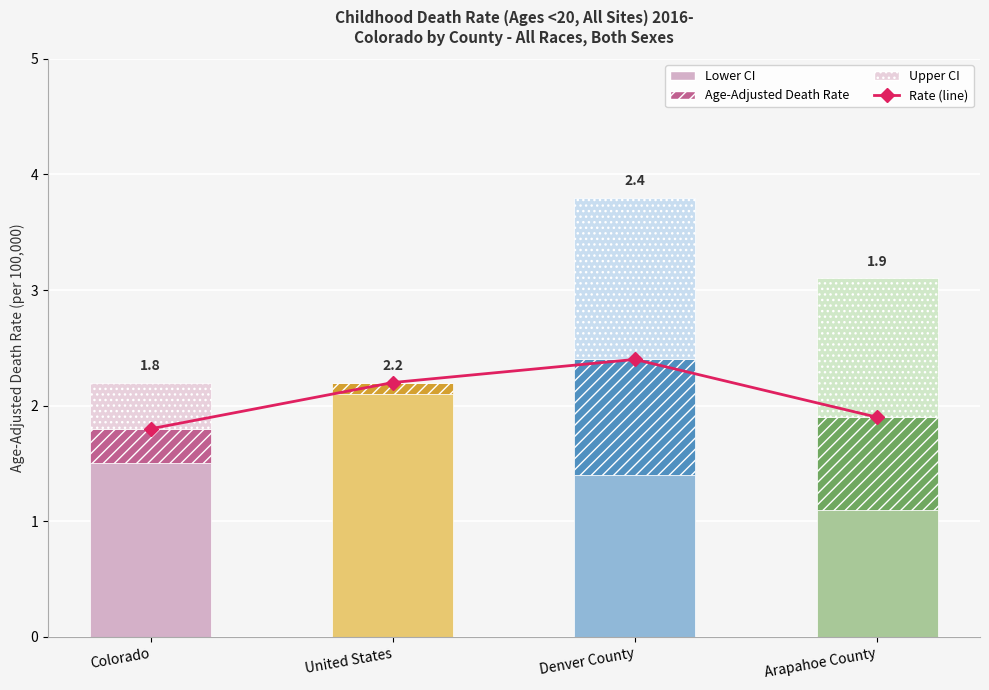

Reading left to right, extract all data points from this chart.

Age-Adjusted Rate (line): 1.8	2.2	2.4	1.9
Lower CI: 1.5	2.1	1.4	1.1
Age-Adjusted Death Rate: 0.3	0.1	1.0	0.8
Upper CI: 0.4	0.0	1.4	1.2